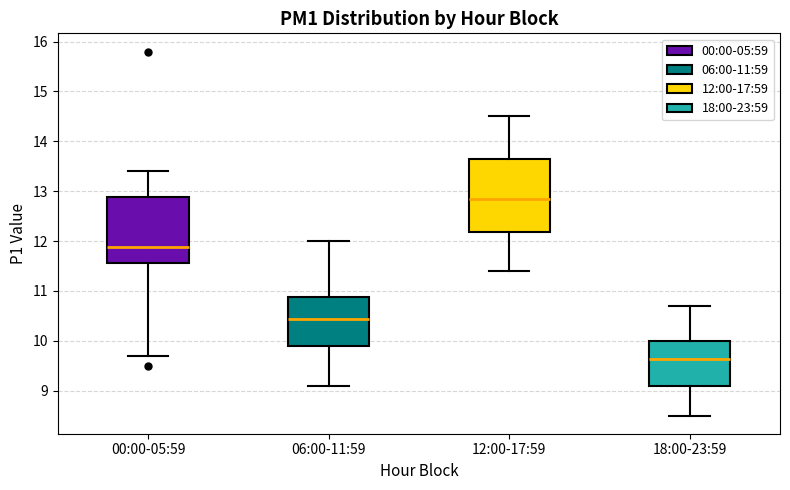

Reading left to right, transcribe this box plot: for each box, give where its median line is, the range the box spans, and where its two whiskers end, as read against the y-axis. The values are not printed on the chart, so give them approximately, as read against the axis.

00:00-05:59: median 11.9, box 11.6 to 12.9, whiskers 9.7 to 13.4
06:00-11:59: median 10.4, box 9.9 to 10.9, whiskers 9.1 to 12.0
12:00-17:59: median 12.9, box 12.2 to 13.7, whiskers 11.4 to 14.5
18:00-23:59: median 9.6, box 9.1 to 10.0, whiskers 8.5 to 10.7